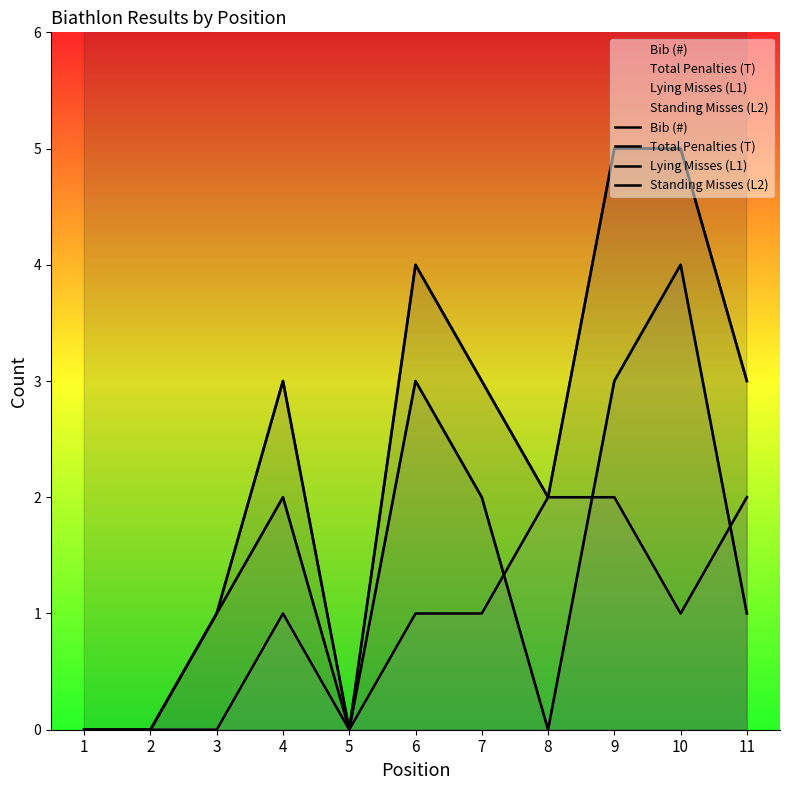

What is the sum of all Bib (#) values?

212